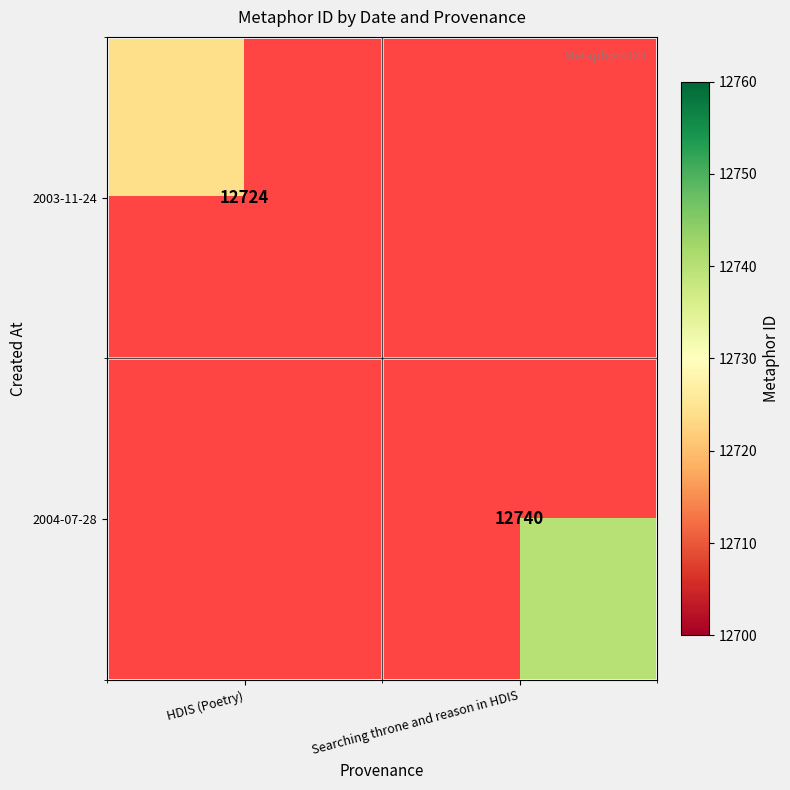

Is it true that 2003-11-24 equals 12724 at HDIS (Poetry)?

True